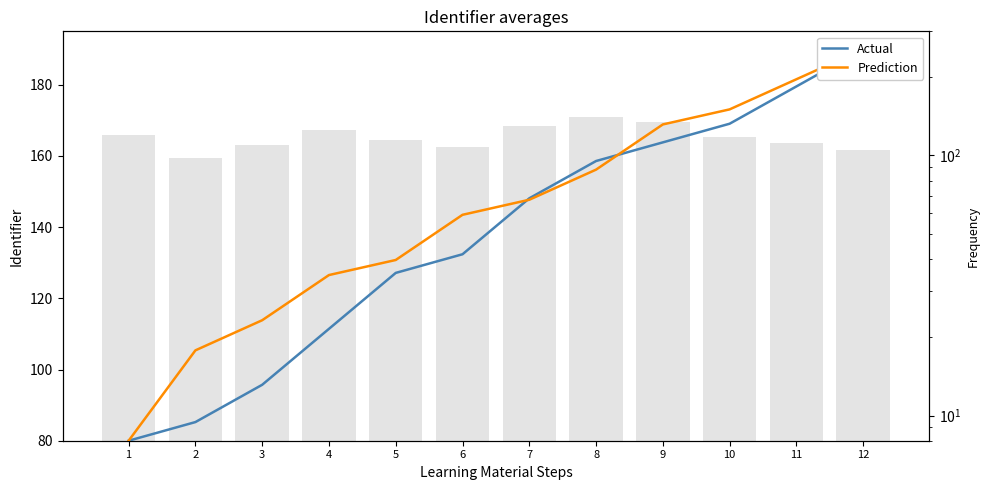

The value of Actual at 12 is 40.4. True or false?

False